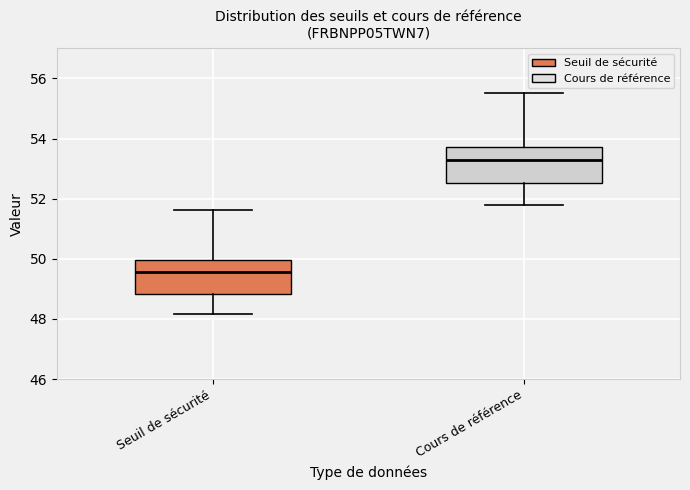

Which box's median line is the lowest?

Seuil de sécurité